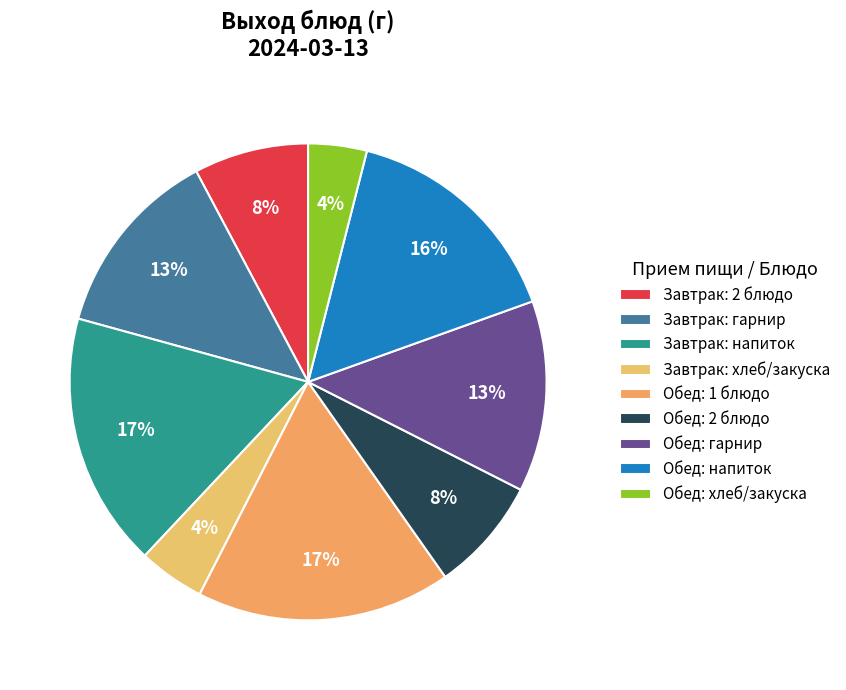

To the nearest percent, what is the difference between the largest and smallest slice percentages?

13%